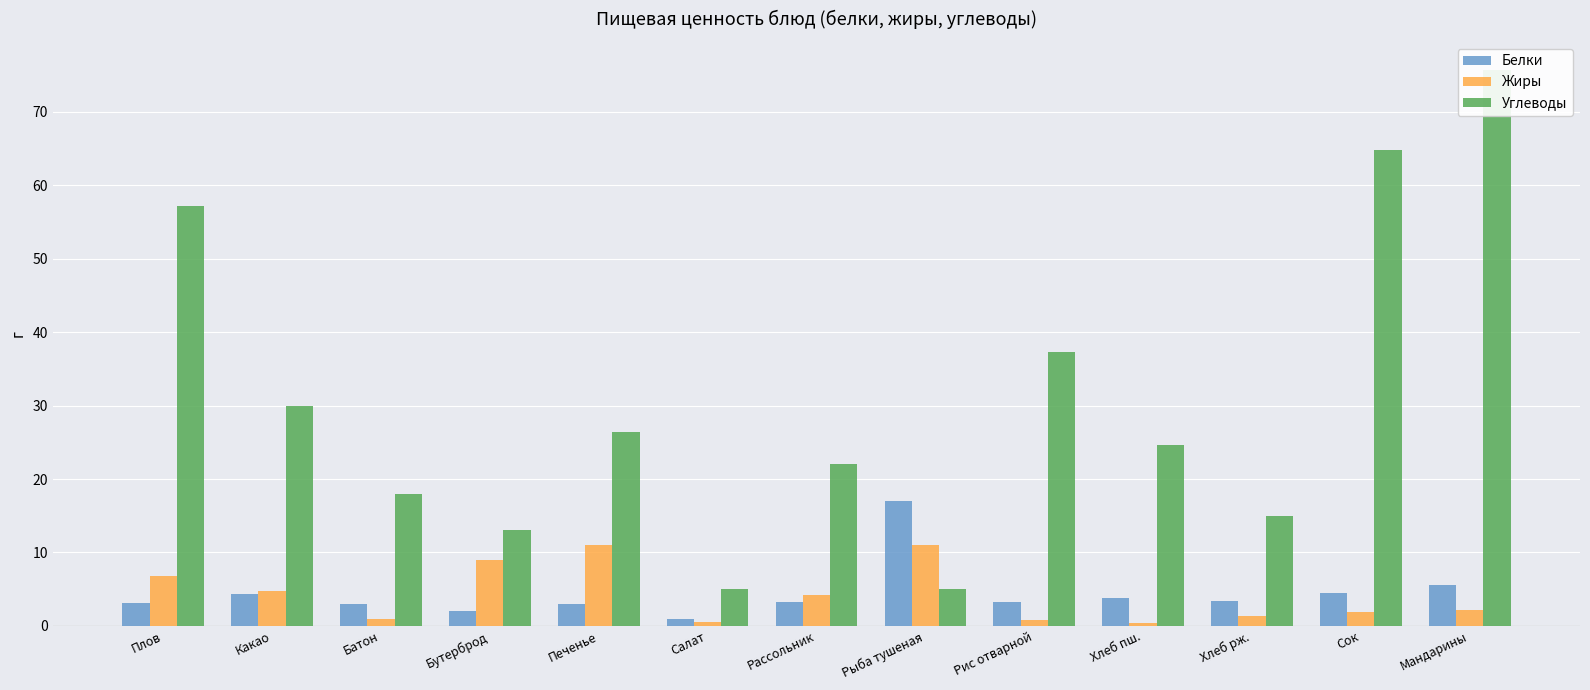

What is the difference between the Жиры values at Печенье and Рис отварной?

10.2